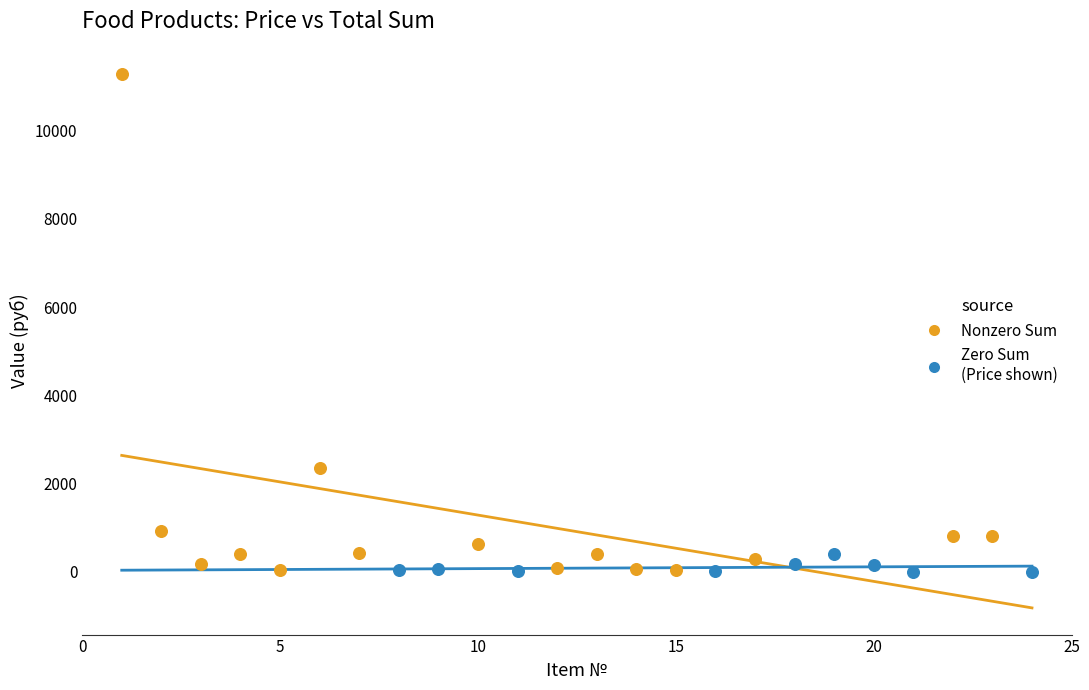

What are all the series names shown in the legend?

Nonzero Sum, Zero Sum (Price shown)